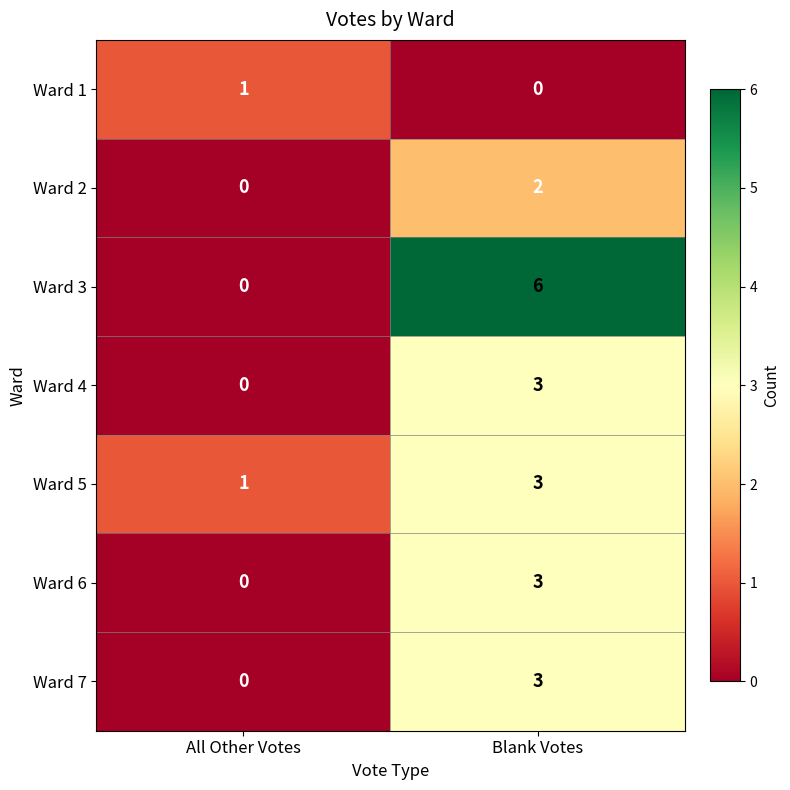

What is the difference between the maximum and minimum values in the Ward 6 series?

3